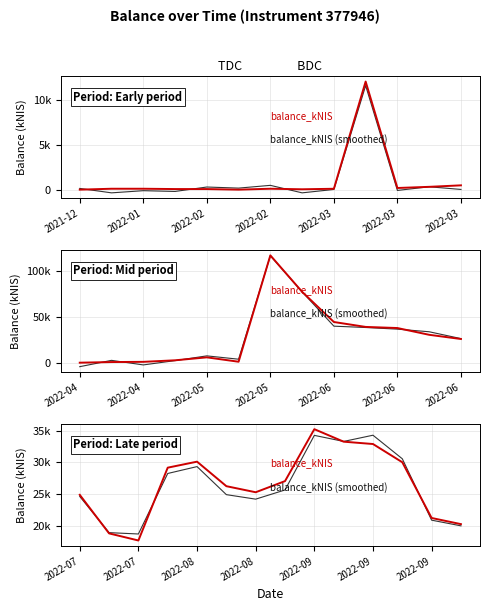

In balance_kNIS (smoothed), how many points are higher than both neighbors (excluding endpoints)?

3